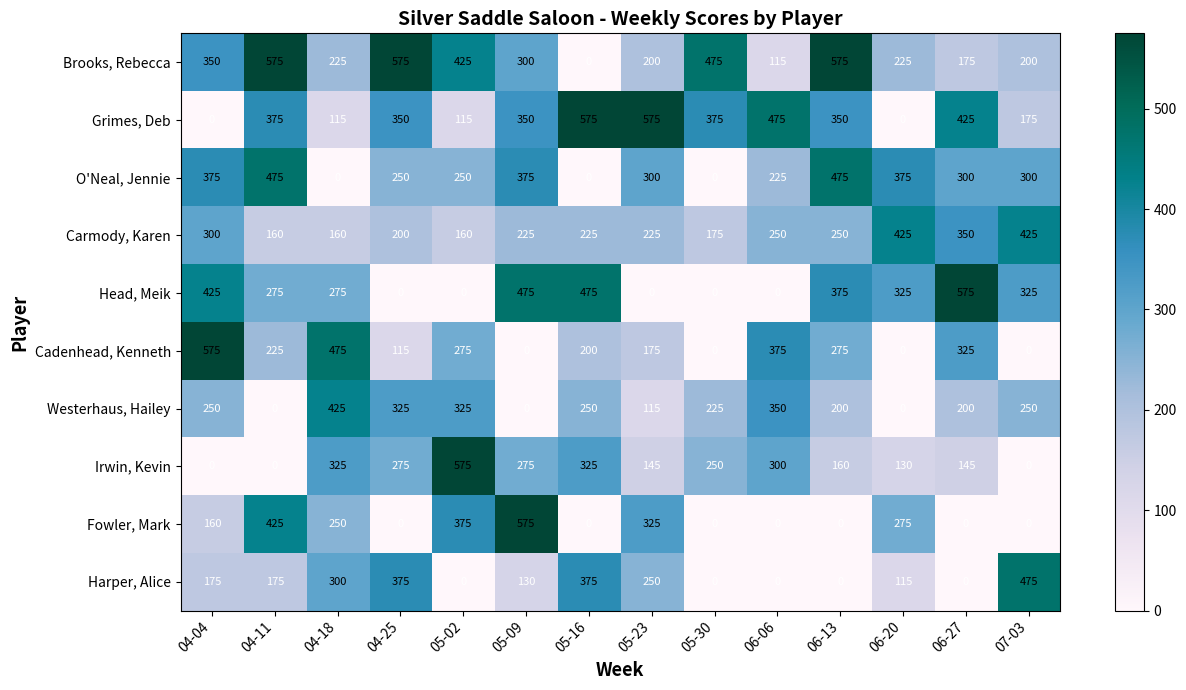

How many categories are shown in the chart?

14